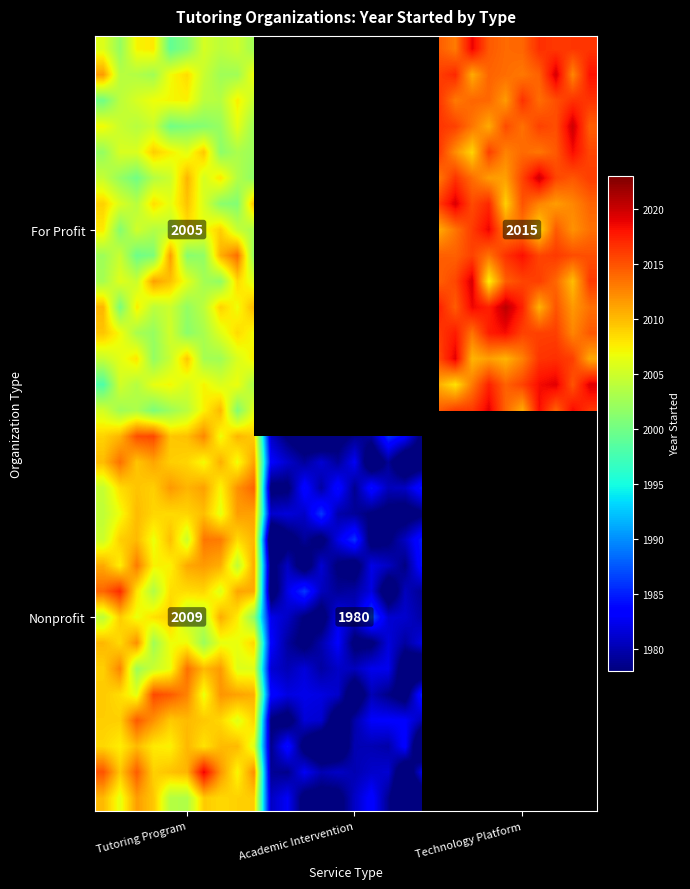

What is the maximum value shown in the chart?

2020.6